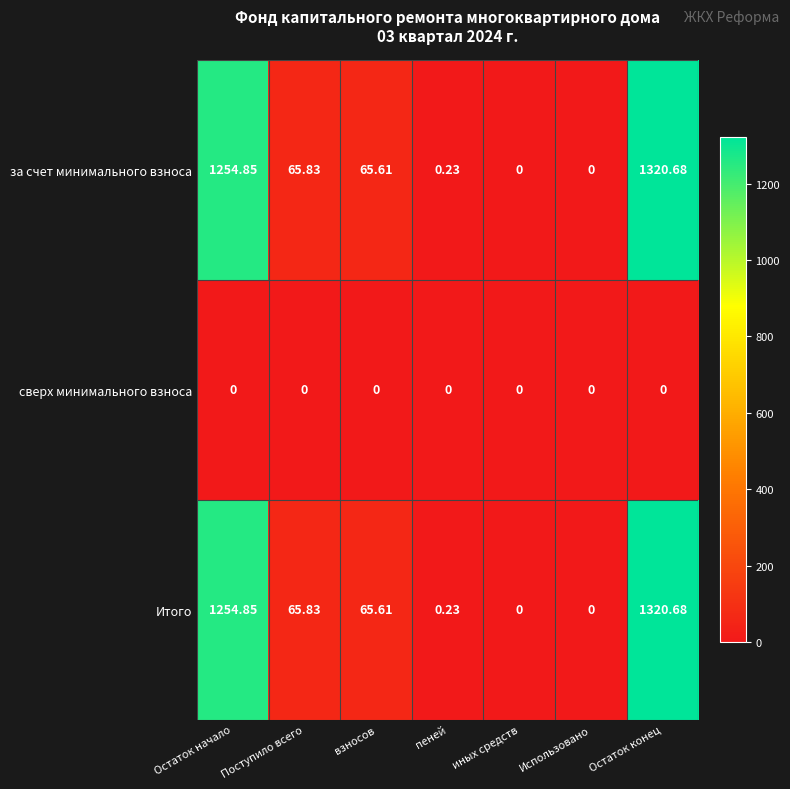

At which label is Итого closest to 660?

Поступило всего